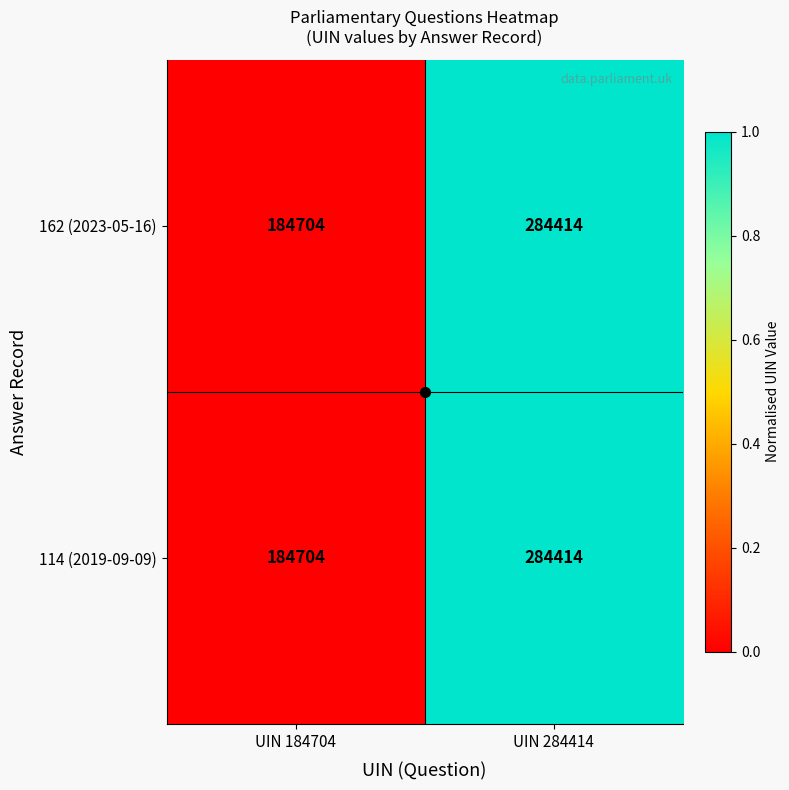

Rank the categories by 162 (2023-05-16) value from lowest to highest.

UIN 184704, UIN 284414